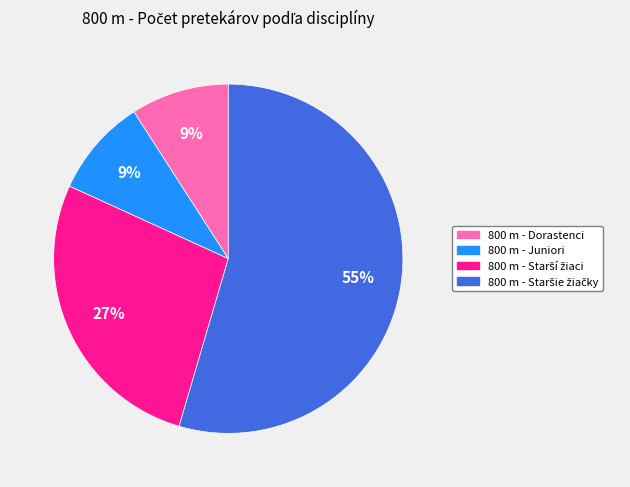

How many slices are in this pie chart?

4